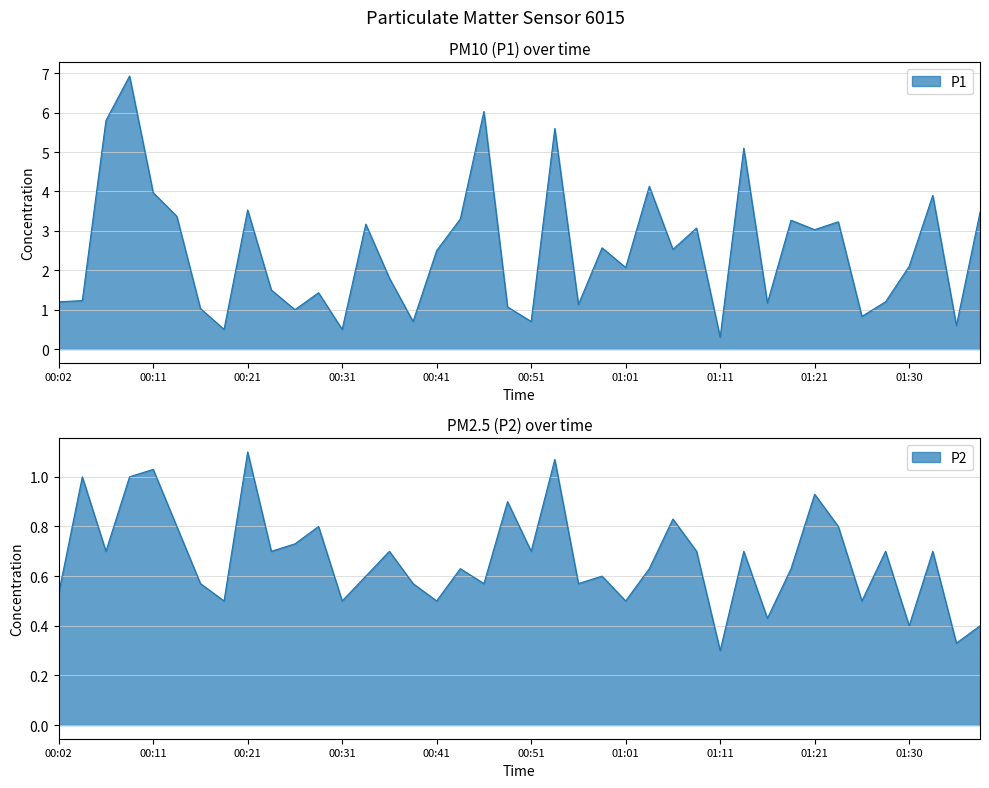

True or false: P2 has a value of 0.5 at 01:35.

False